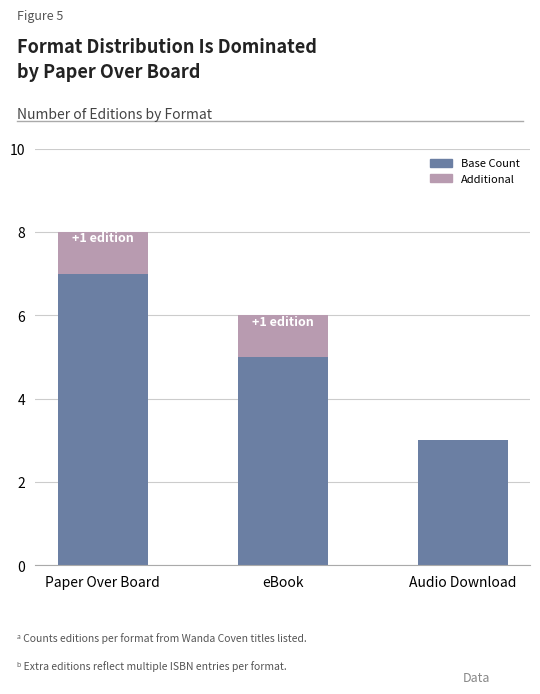

Is it true that Base Count equals 5 at Paper Over Board?

False